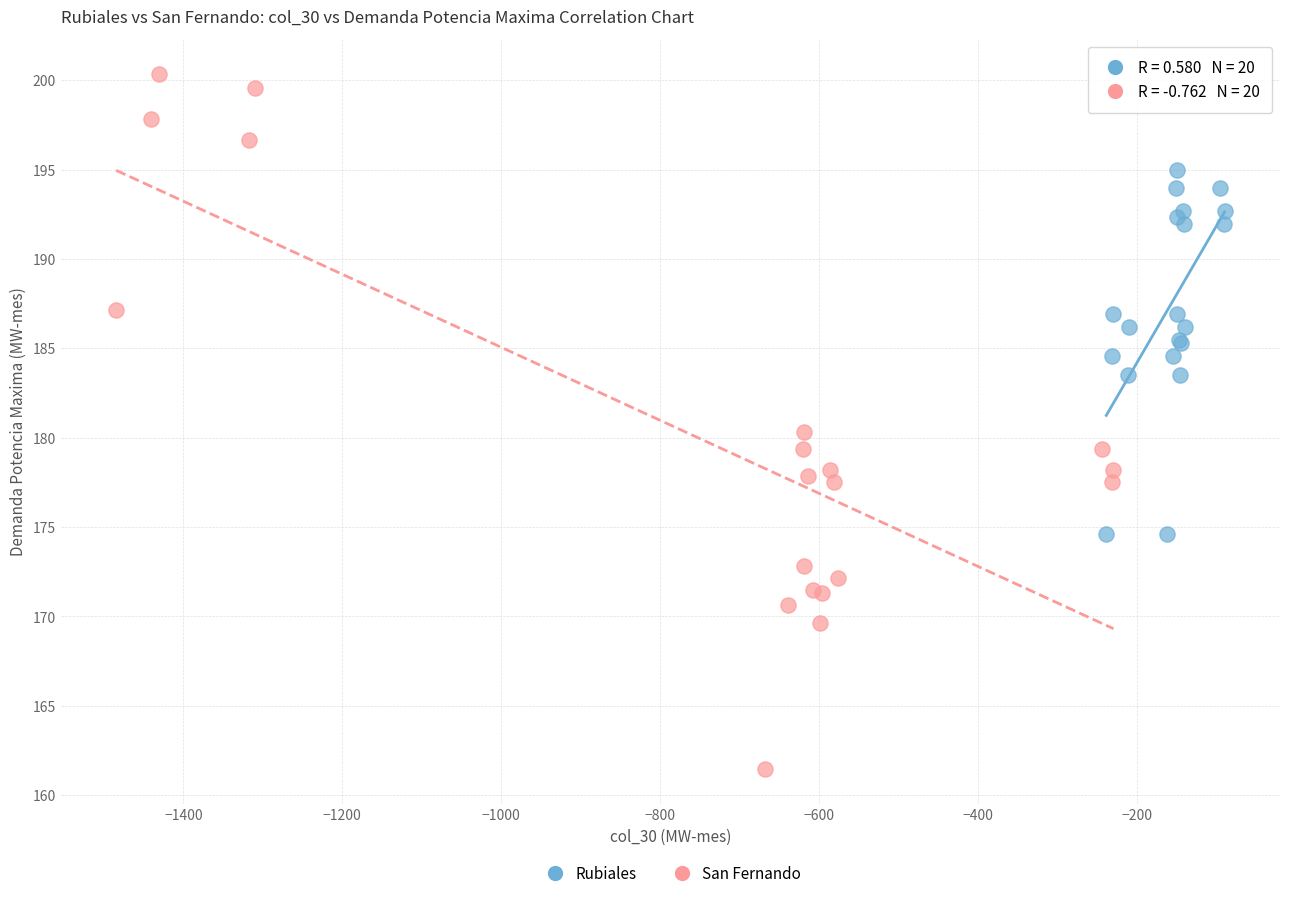

What are all the series names shown in the legend?

Rubiales, San Fernando